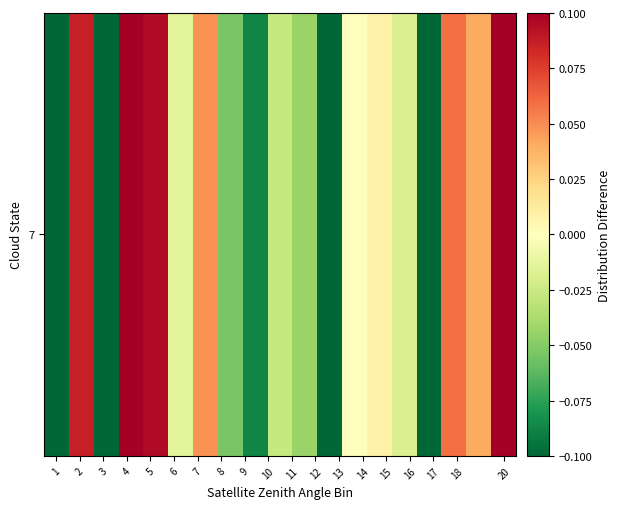

How many data points are less than 0?

10